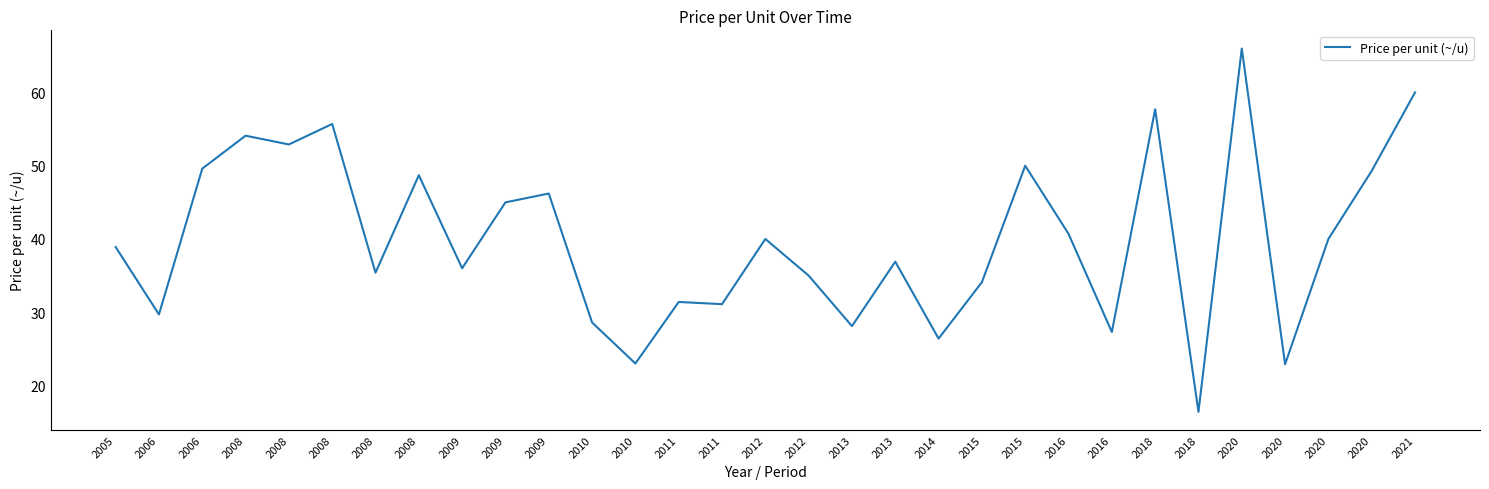

Reading right to left, list all the values displayed in this chart.

60.0	49.3	40.0	22.9	66.0	16.4	57.7	27.3	40.7	50.0	34.1	26.4	36.9	28.1	35.0	40.0	31.1	31.4	23.0	28.6	46.2	45.0	36.0	48.7	35.4	55.7	52.9	54.1	49.6	29.7	38.9